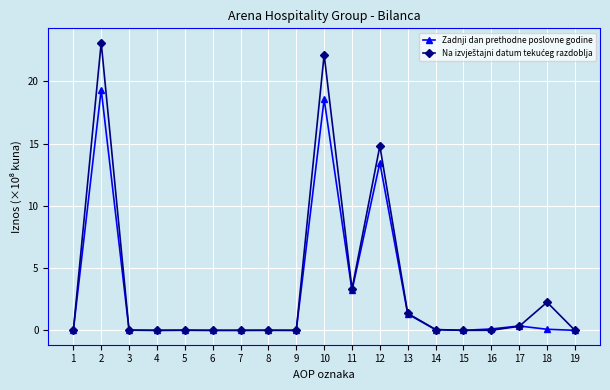

Is this an area chart (filled region under the line)?

No